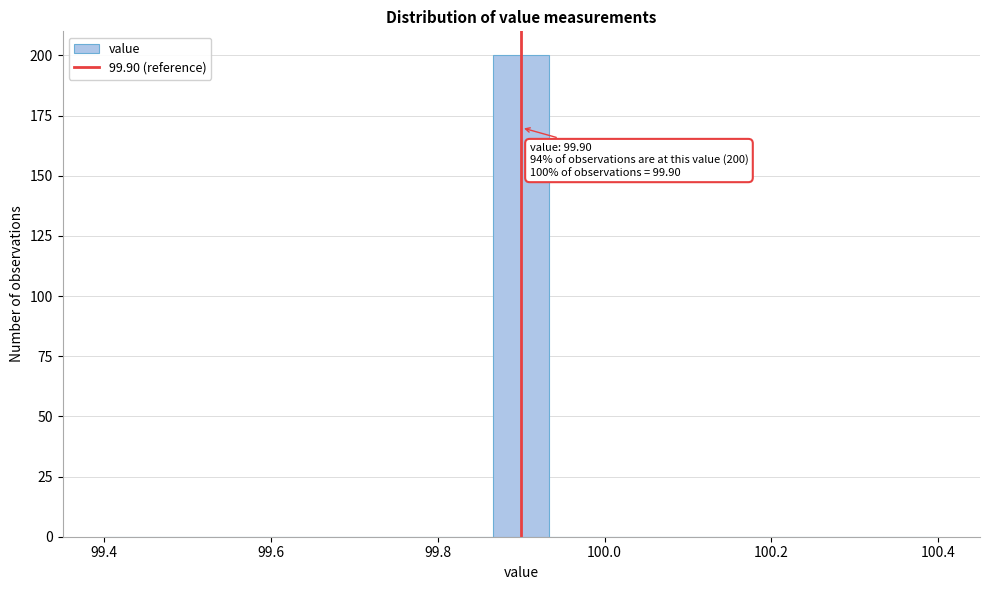

Around what value on the x-axis is the tallest bar? Give the approximate position of its centre, as read against the axis.

99.90